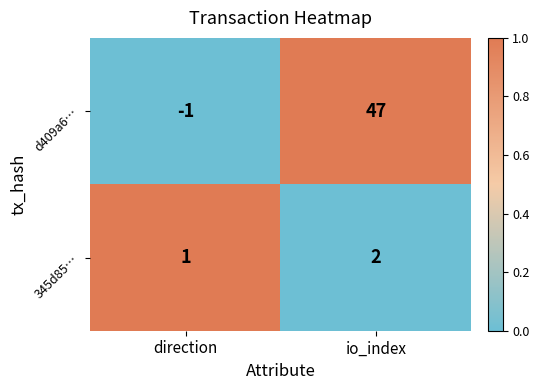

True or false: 345d85… has a value of 2 at direction.

False